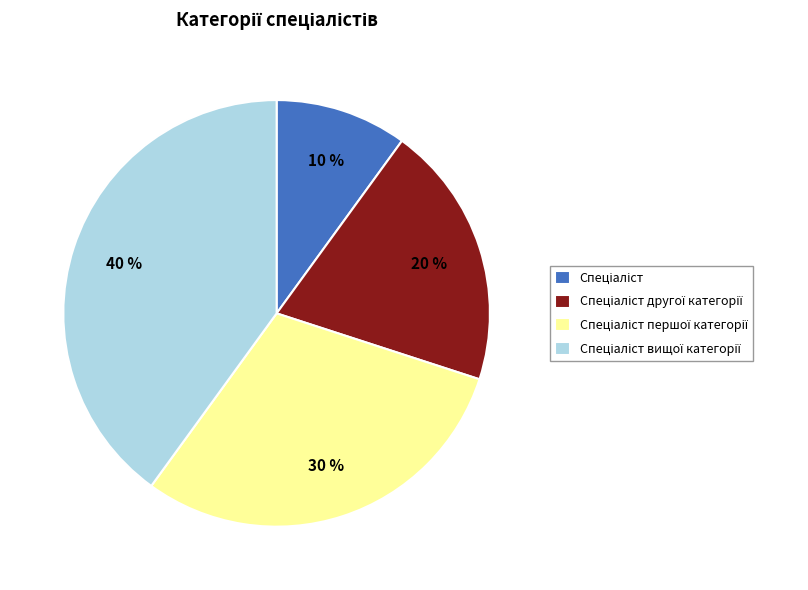

To the nearest percent, what is the average slice percentage?

25%